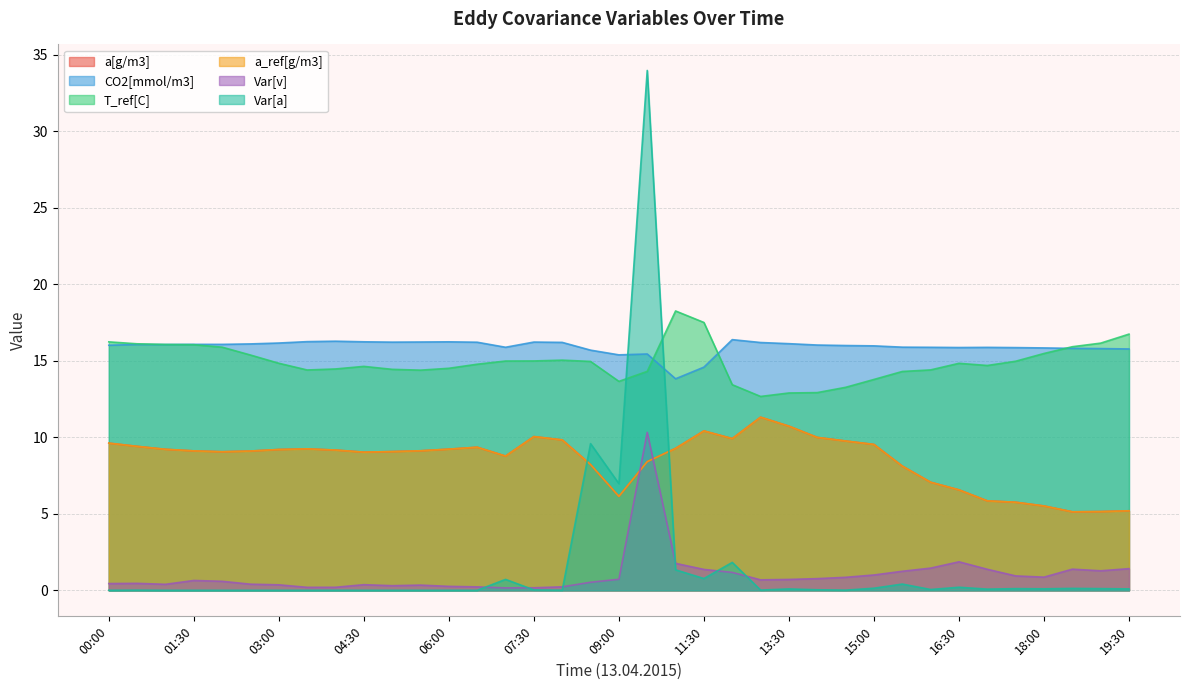

Between 02:00 and 17:30, which series saw the biggest shift?

a[g/m3]